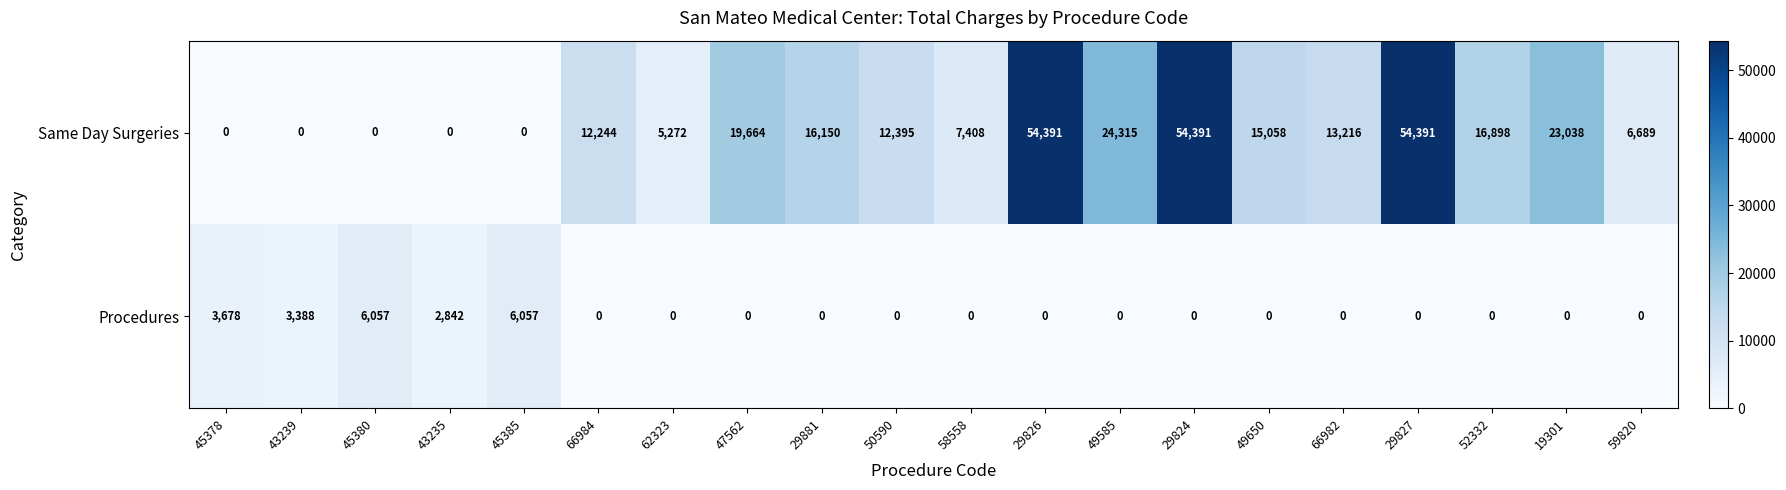

What is the difference between the maximum and minimum values in the Same Day Surgeries series?

54391